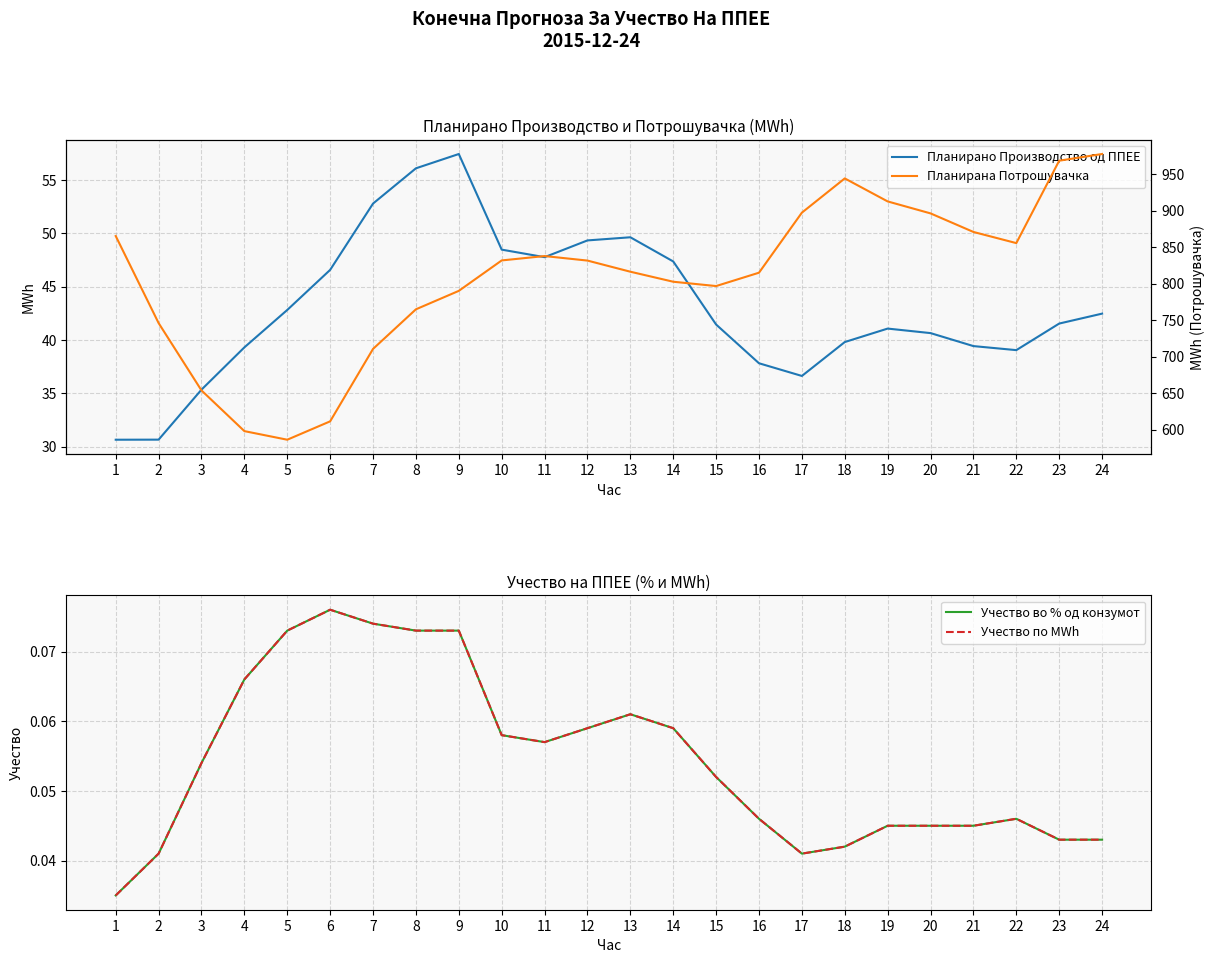

Reading left to right, what are all the values shown in this chart?

Планирано Производство од ППЕЕ: 1=30.6	2=30.7	3=35.3	4=39.3	5=42.8	6=46.6	7=52.8	8=56.1	9=57.4	10=48.5	11=47.7	12=49.3	13=49.6	14=47.3	15=41.4	16=37.8	17=36.6	18=39.8	19=41.1	20=40.6	21=39.4	22=39.0	23=41.5	24=42.5
Учество во % од конзумот: 1=0.0	2=0.0	3=0.1	4=0.1	5=0.1	6=0.1	7=0.1	8=0.1	9=0.1	10=0.1	11=0.1	12=0.1	13=0.1	14=0.1	15=0.1	16=0.0	17=0.0	18=0.0	19=0.0	20=0.0	21=0.0	22=0.0	23=0.0	24=0.0
Учество по MWh: 1=0.0	2=0.0	3=0.1	4=0.1	5=0.1	6=0.1	7=0.1	8=0.1	9=0.1	10=0.1	11=0.1	12=0.1	13=0.1	14=0.1	15=0.1	16=0.0	17=0.0	18=0.0	19=0.0	20=0.0	21=0.0	22=0.0	23=0.0	24=0.0
Планирана Потрошувачка: 1=865.2	2=746.0	3=653.7	4=598.0	5=586.2	6=611.4	7=710.6	8=764.8	9=790.1	10=831.8	11=837.8	12=831.6	13=816.3	14=802.6	15=796.7	16=815.0	17=897.2	18=944.1	19=912.6	20=896.2	21=870.8	22=855.5	23=968.4	24=977.5